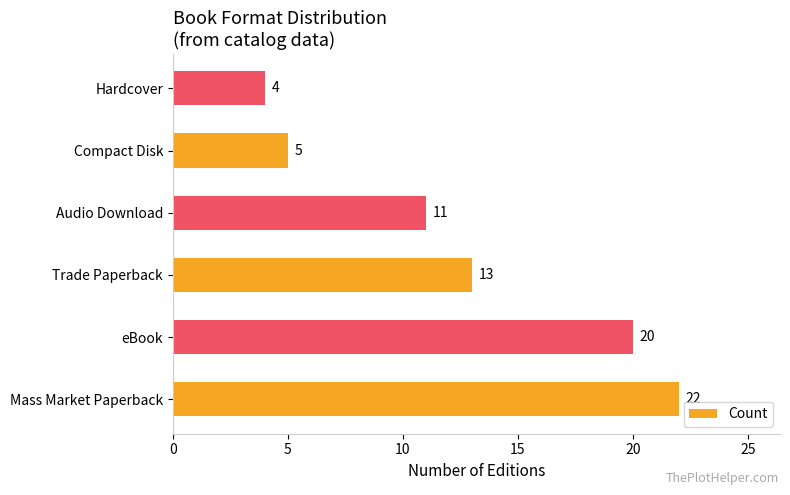

True or false: the data shows 2 at Compact Disk.

False